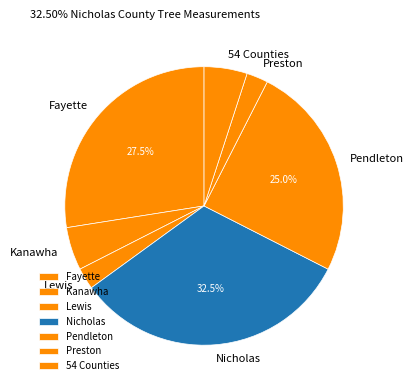

Which slice is the largest?

Nicholas